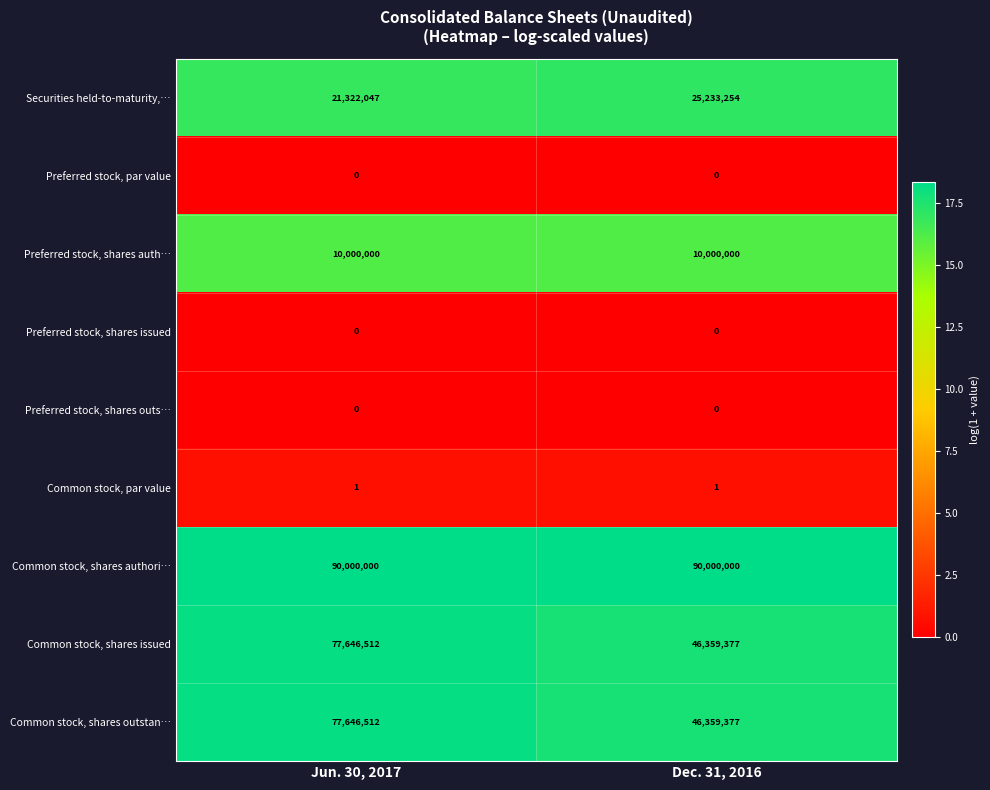

List the labels in order of Securities held-to-maturity,… value, smallest first.

Jun. 30, 2017, Dec. 31, 2016